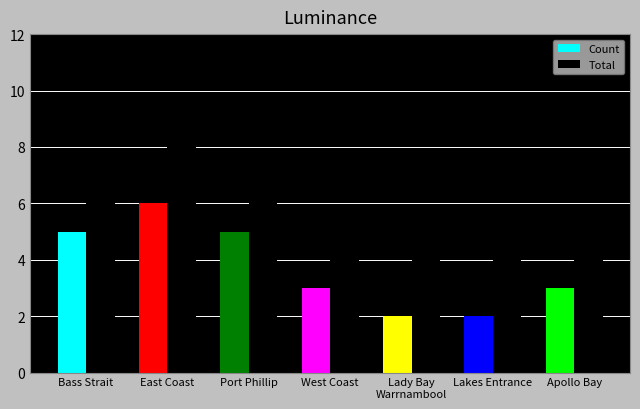

Rank the series by their average value, from lowest to highest.

Count, Total